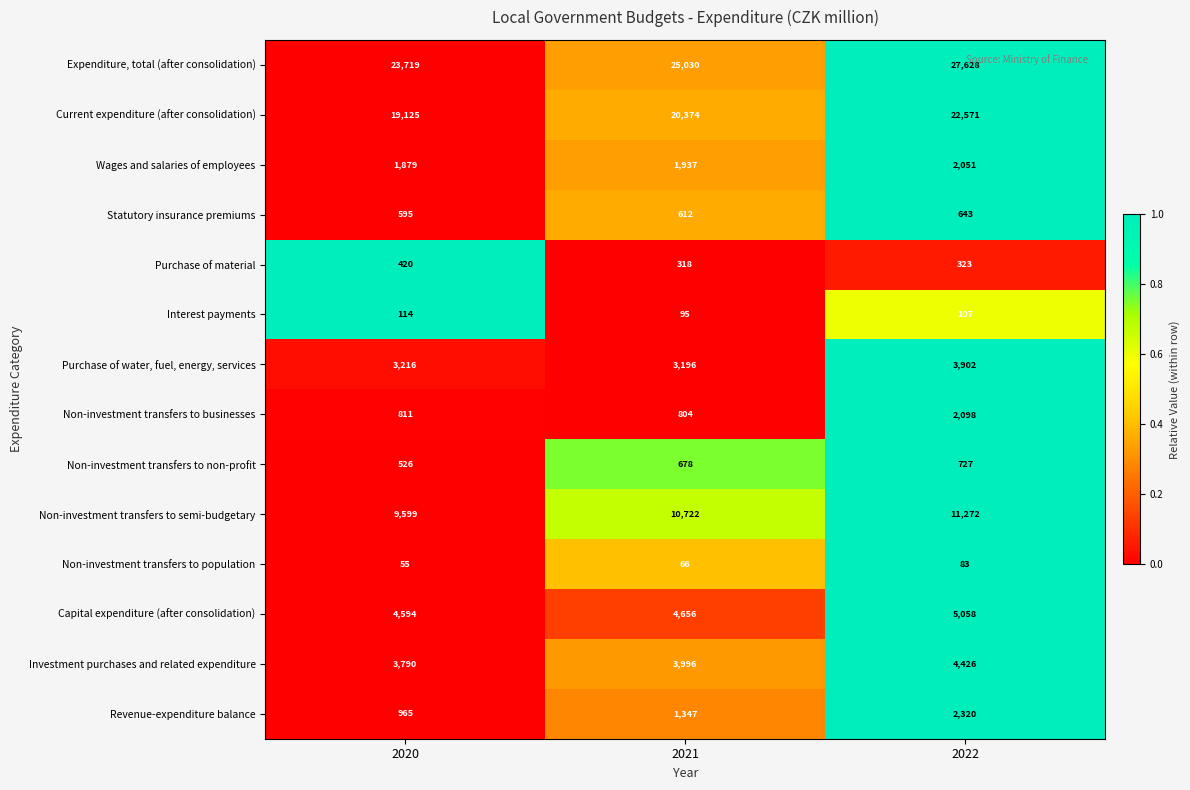

The Statutory insurance premiums series shows 612 at 2021. True or false?

True